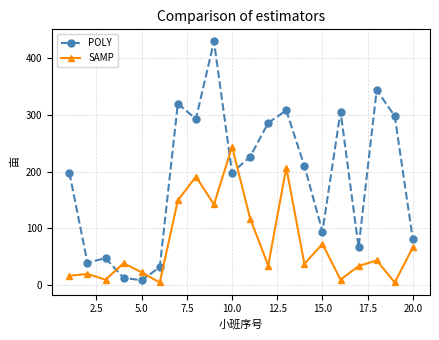

How many intersections are there between SAMP and POLY?

4